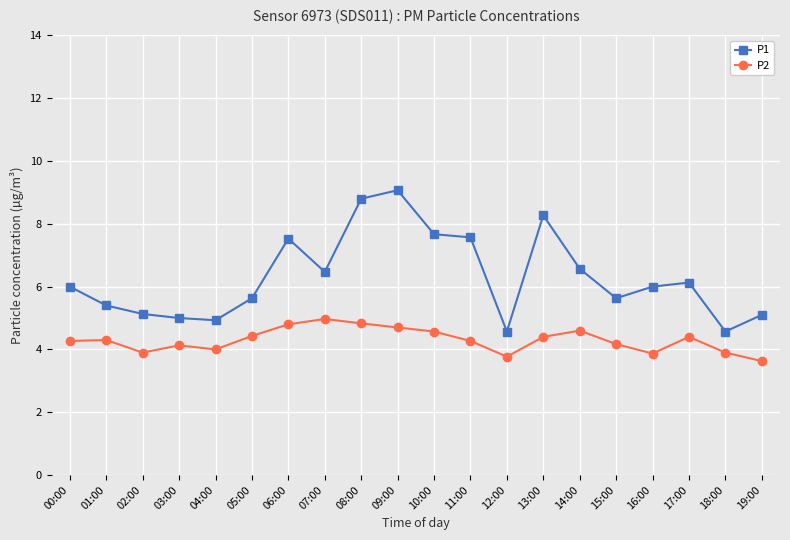

Which series has the largest range (max minus min)?

P1